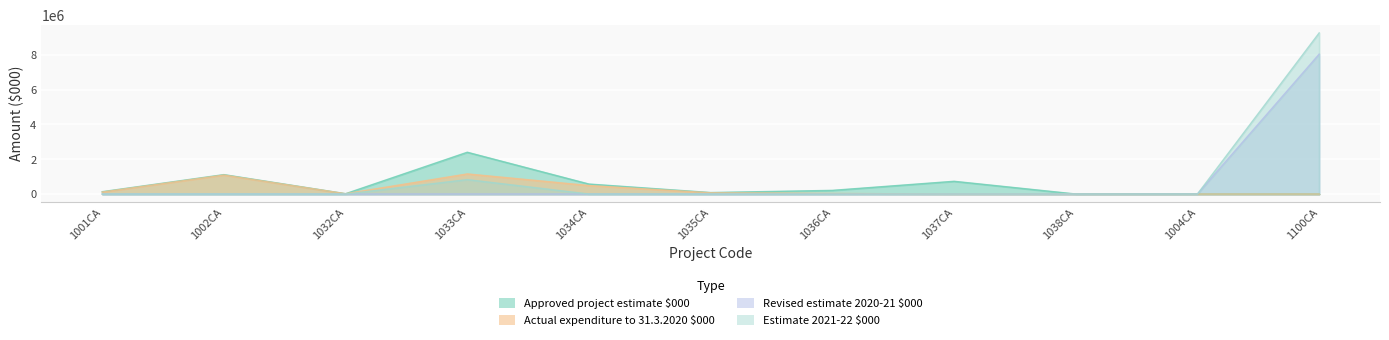

True or false: Actual expenditure to 31.3.2020 $000 has a value of 1155956 at 1033CA.

True